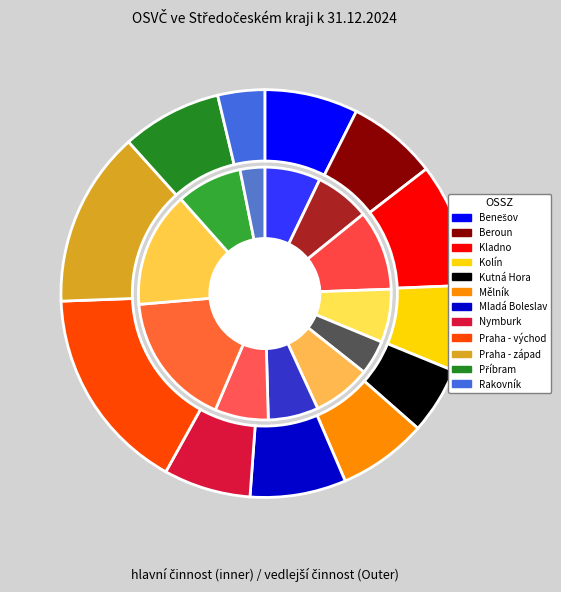

How many segments does this pie chart have?

12